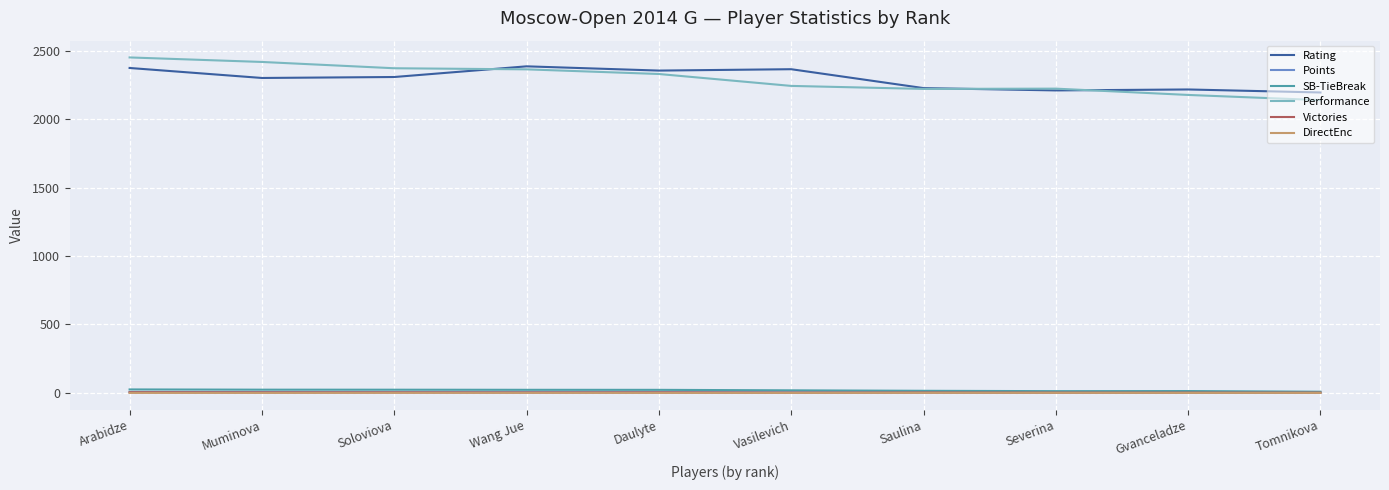

What is the greatest value displayed?

2451.0